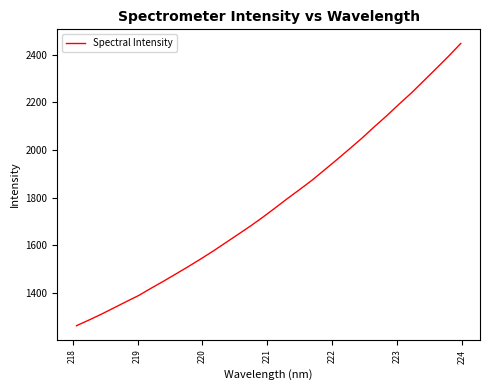

What is the minimum value shown in the chart?

1261.5